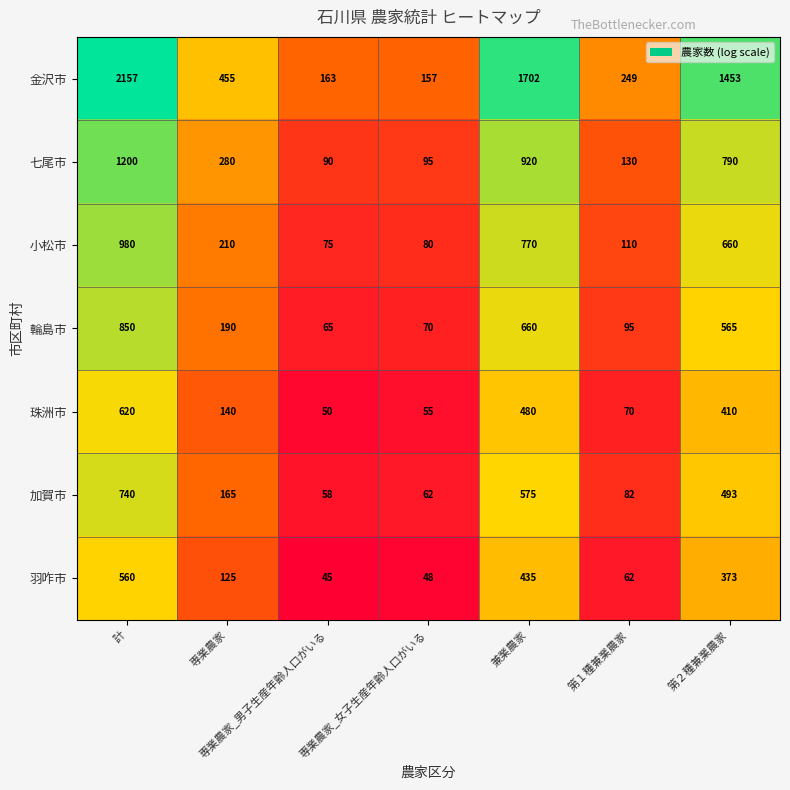

How many values in the 金沢市 series are below 455?

3